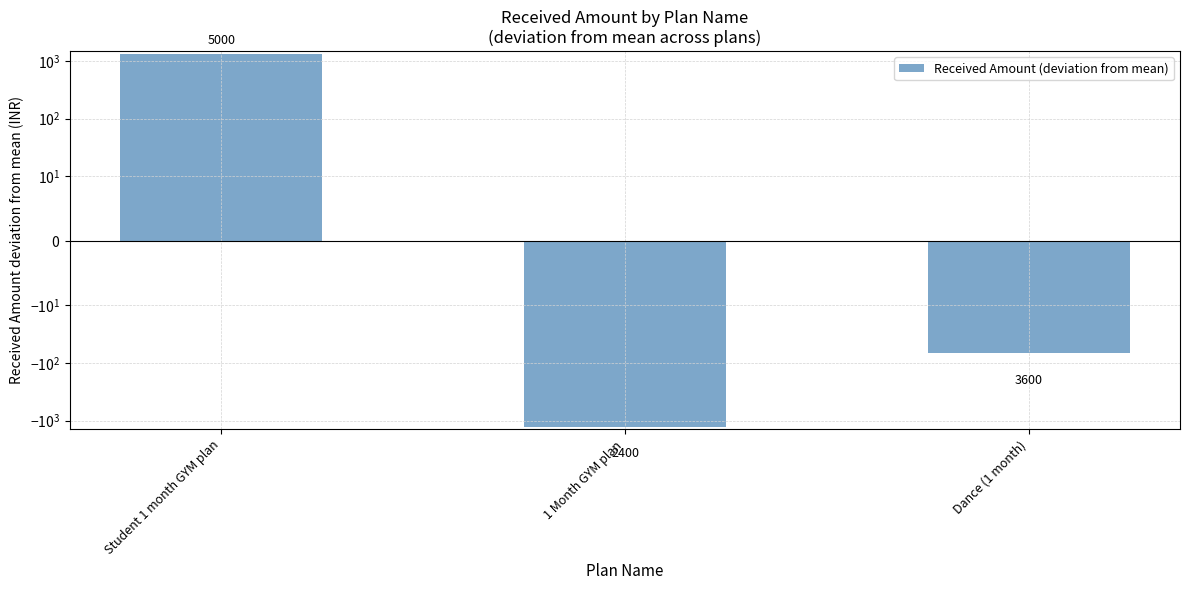

What is the label of the 3rd bar from the right?

Student 1 month GYM plan